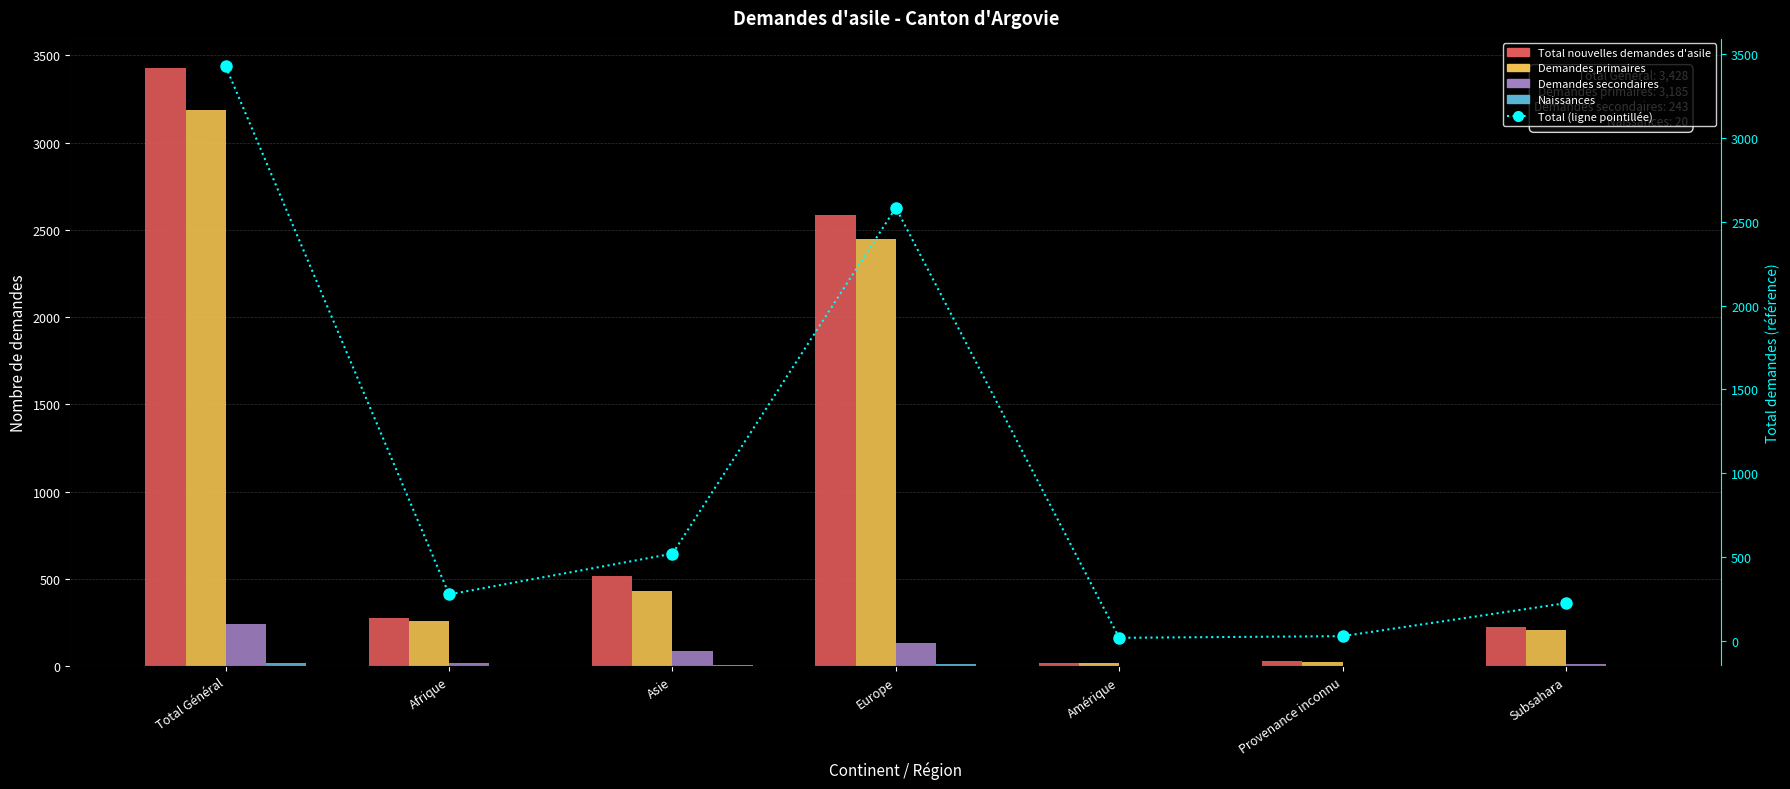

What is the label of the 6th bar from the left?

Provenance inconnu